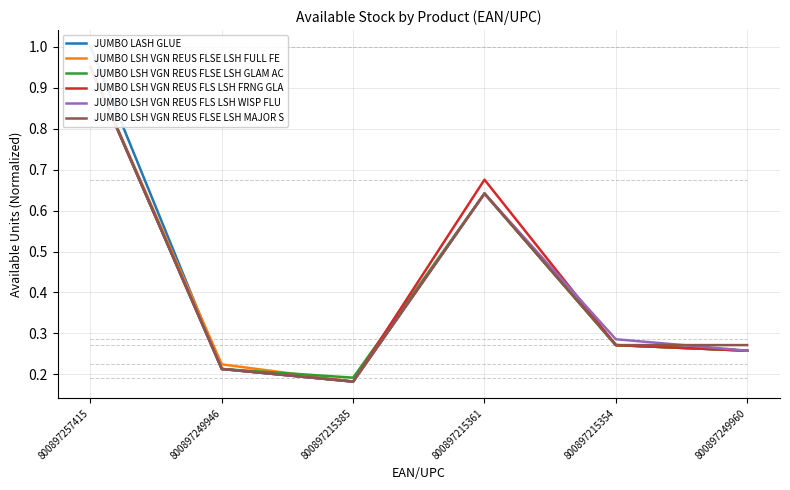

What is the difference between the maximum and minimum values in the JUMBO LSH VGN REUS FLSE LSH FULL FE series?

0.8